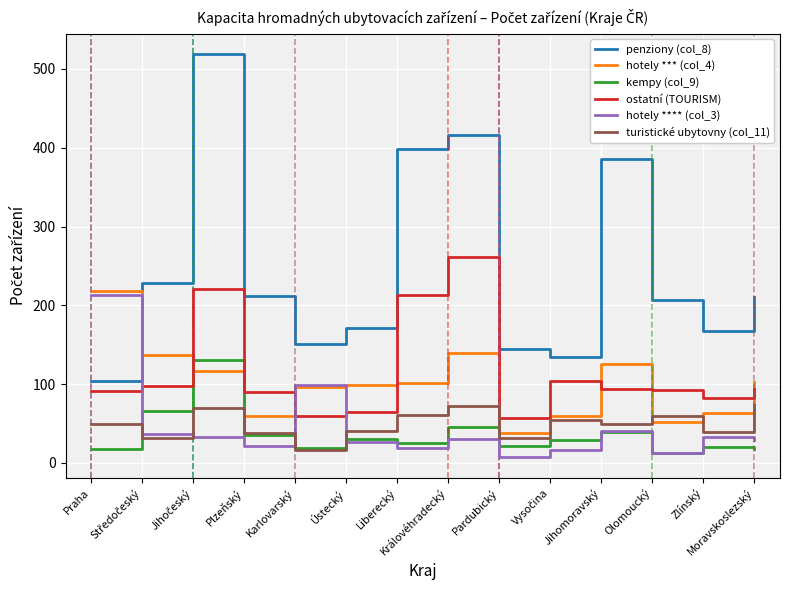

Which series has the widest spread of values?

penziony (col_8)